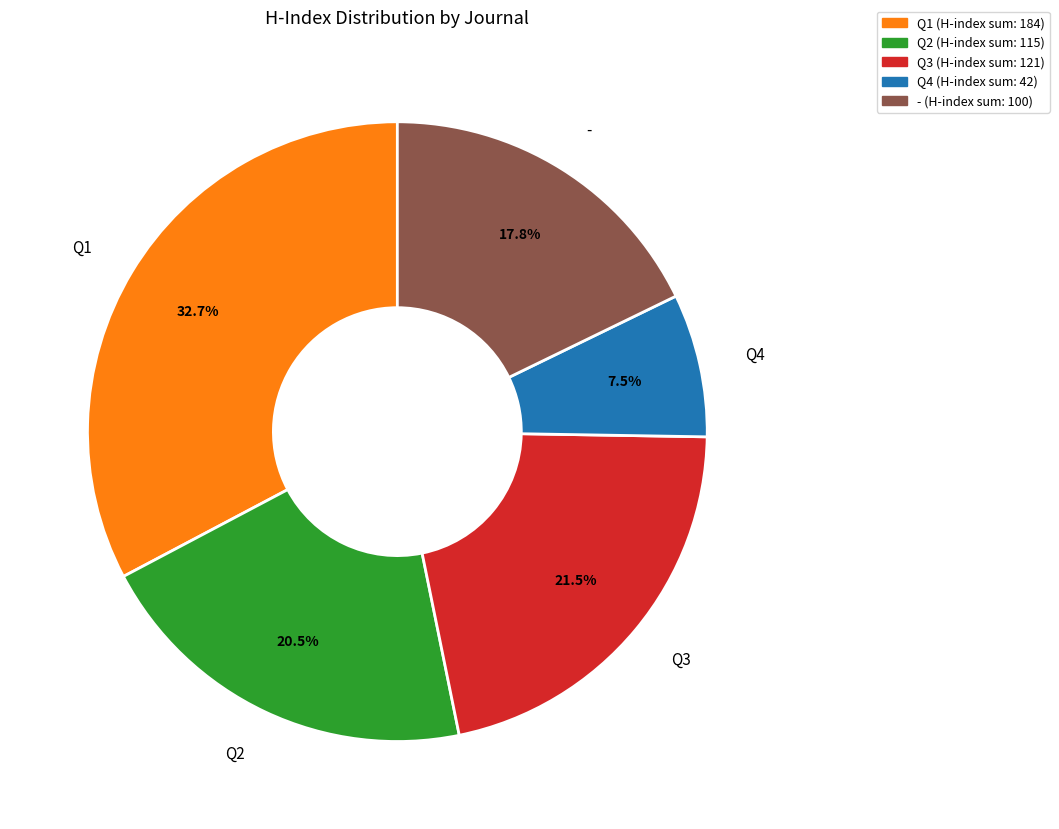

Is there a majority slice in this chart?

No